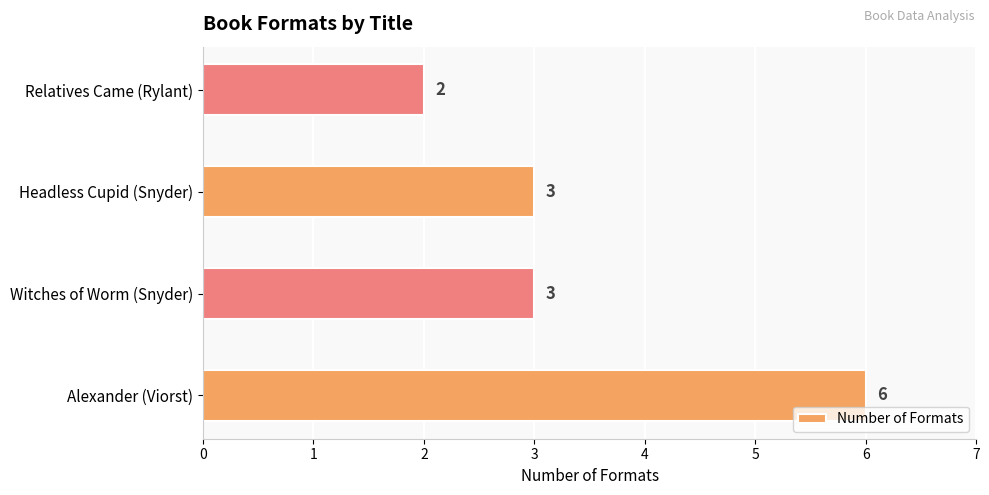

What value does the data have at Headless Cupid (Snyder)?

3